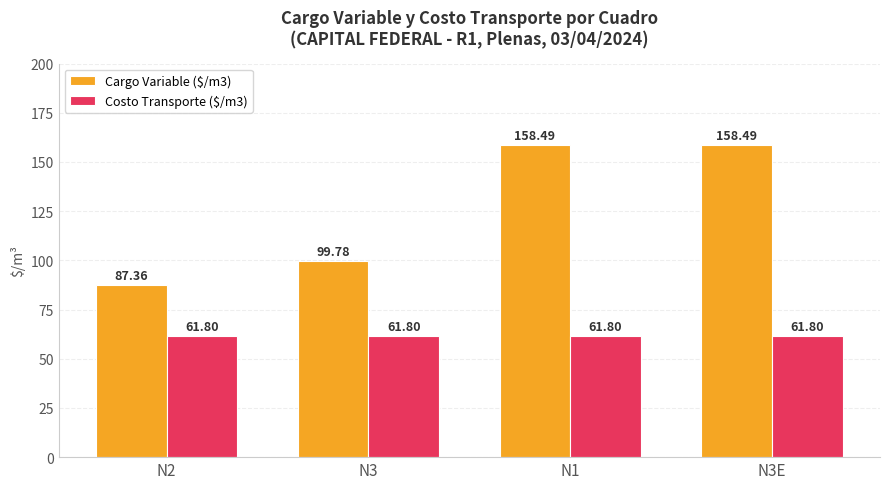

Rank the series at N1 from lowest to highest value.

Costo Transporte ($/m3), Cargo Variable ($/m3)